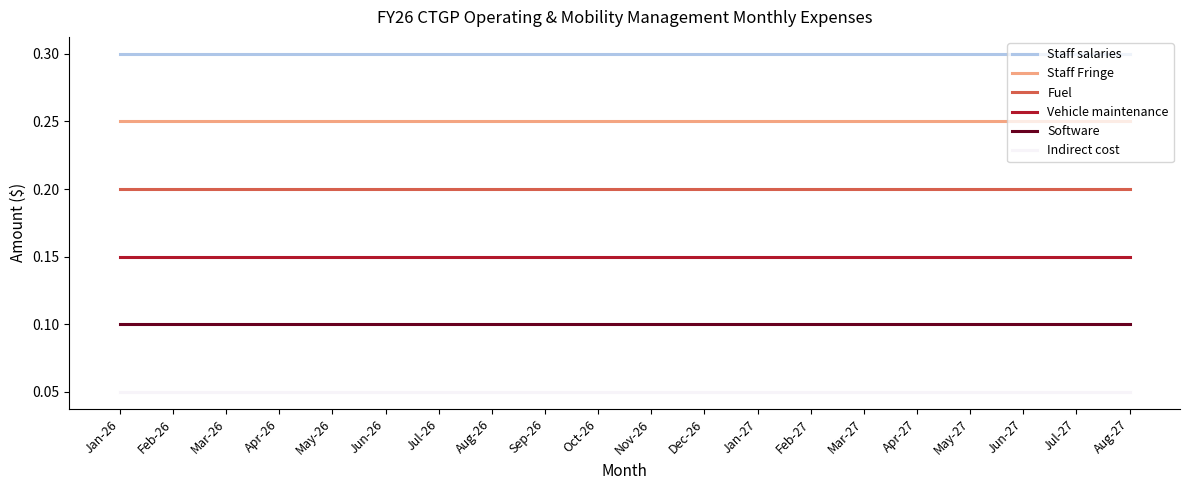

The Staff salaries series shows 0.1 at Apr-26. True or false?

False